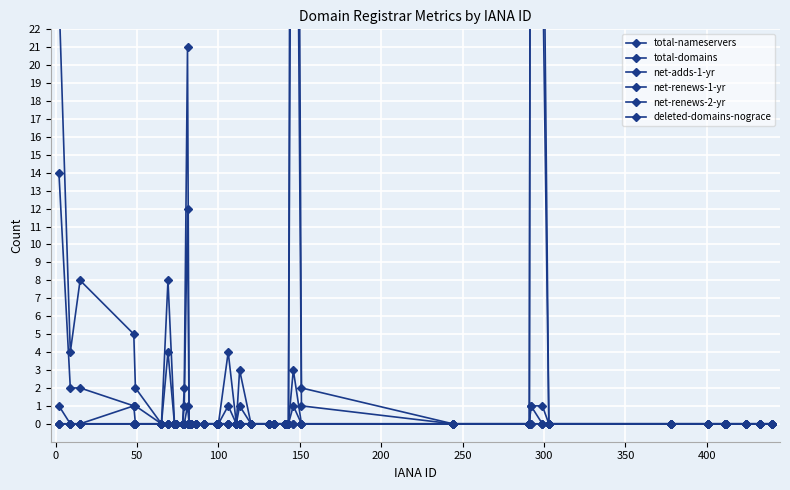

The value of total-domains at 300 is 30. True or false?

False